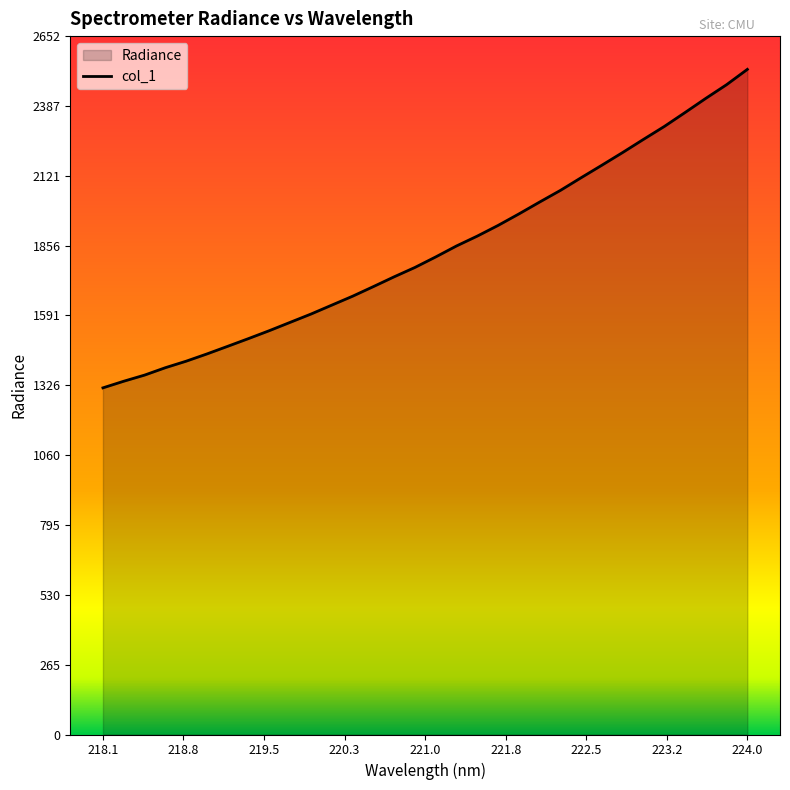

Reading right to left, extract all data points from this chart.

2526.0	2467.9	2416.0	2362.2	2309.2	2260.3	2210.5	2162.3	2114.7	2066.5	2022.2	1977.0	1933.4	1892.9	1855.4	1813.8	1773.8	1738.2	1701.0	1664.5	1630.7	1596.8	1565.3	1533.8	1503.7	1474.4	1445.3	1417.8	1393.0	1364.9	1341.6	1316.5